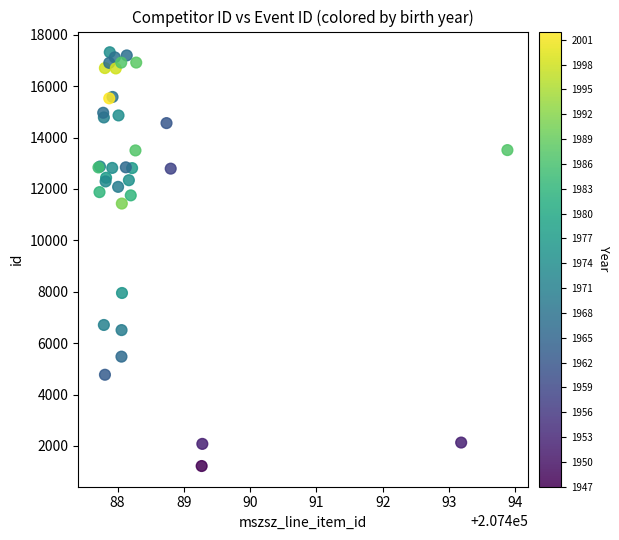

What Y value in the scatter plot is closest to 9269?

7952.6